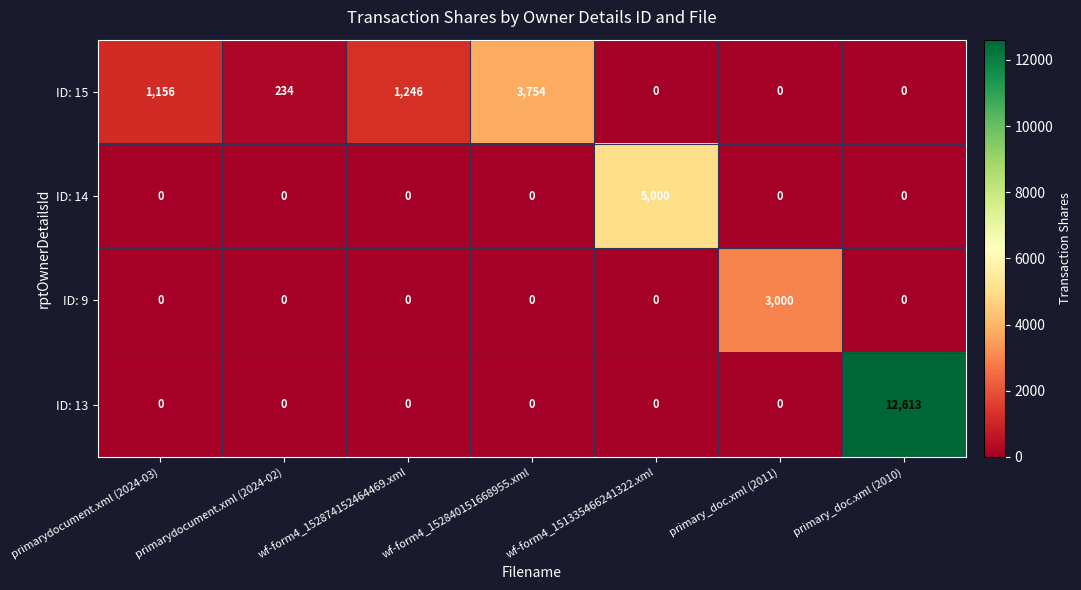

What is the average value of the ID: 15 series?

913